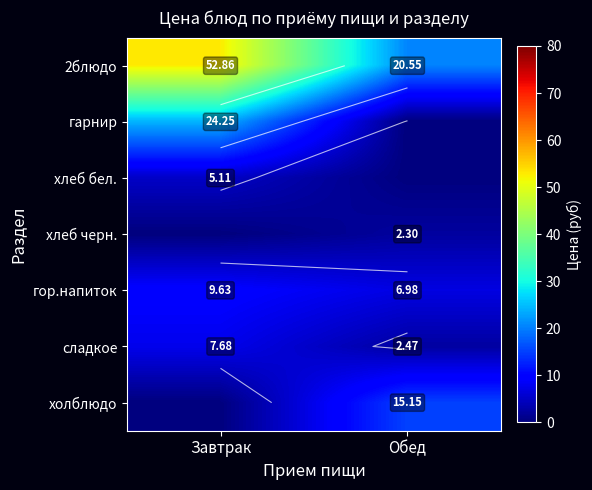

Is the value of холблюдо at Обед greater than the value of 2блюдо at Завтрак?

No